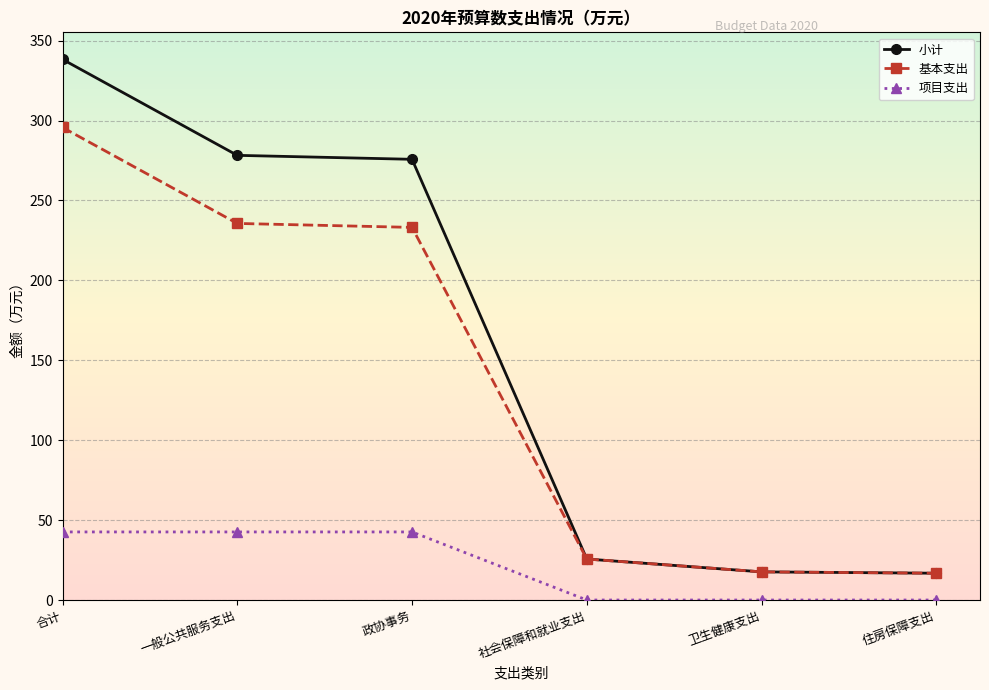

Rank the series by their maximum value, from highest to lowest.

小计, 基本支出, 项目支出